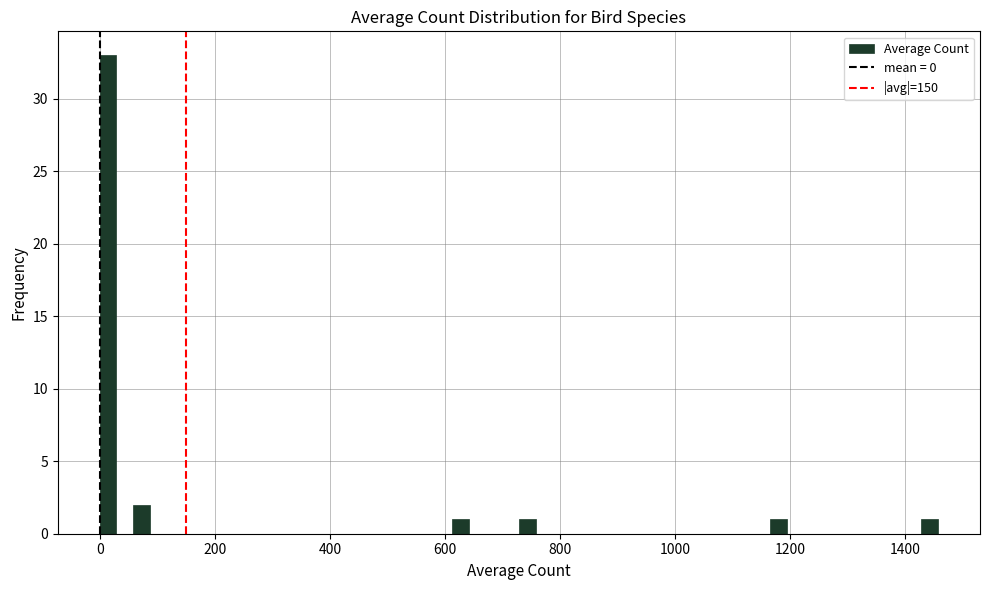

Read against the x-axis, roughly where is the centre of the tallest bar?

20